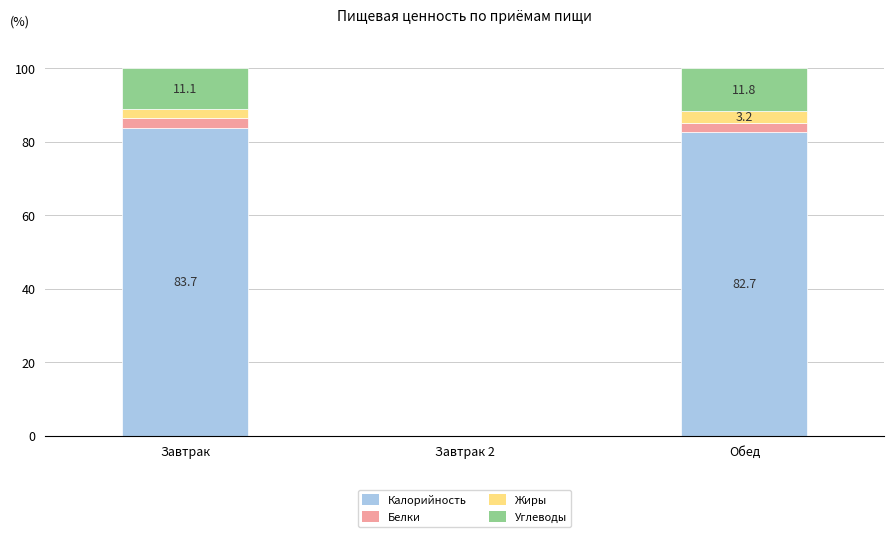

What is the sum of the Калорийность values at Обед and Завтрак?

166.4